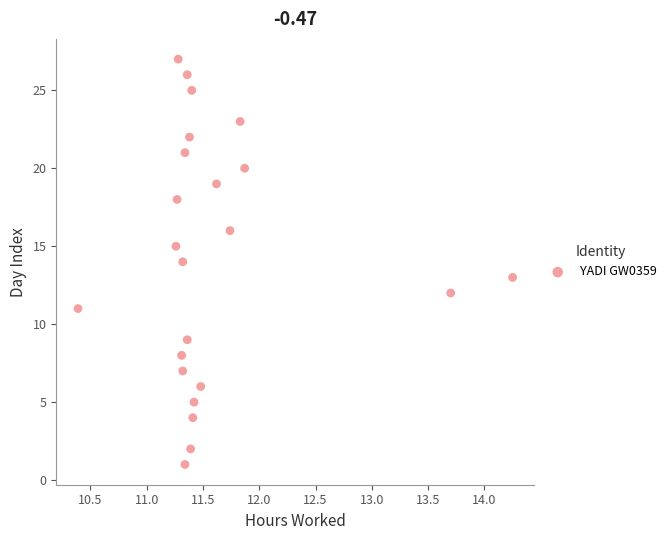

What is the range of Y values (max minus min)?

26